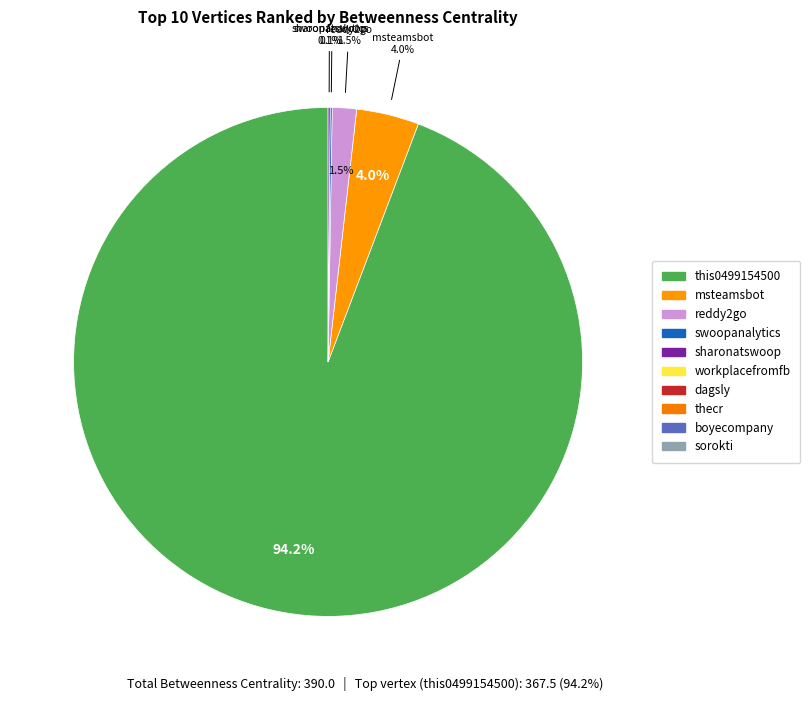

To the nearest percent, what is the difference between the largest and smallest slice percentages?

94%